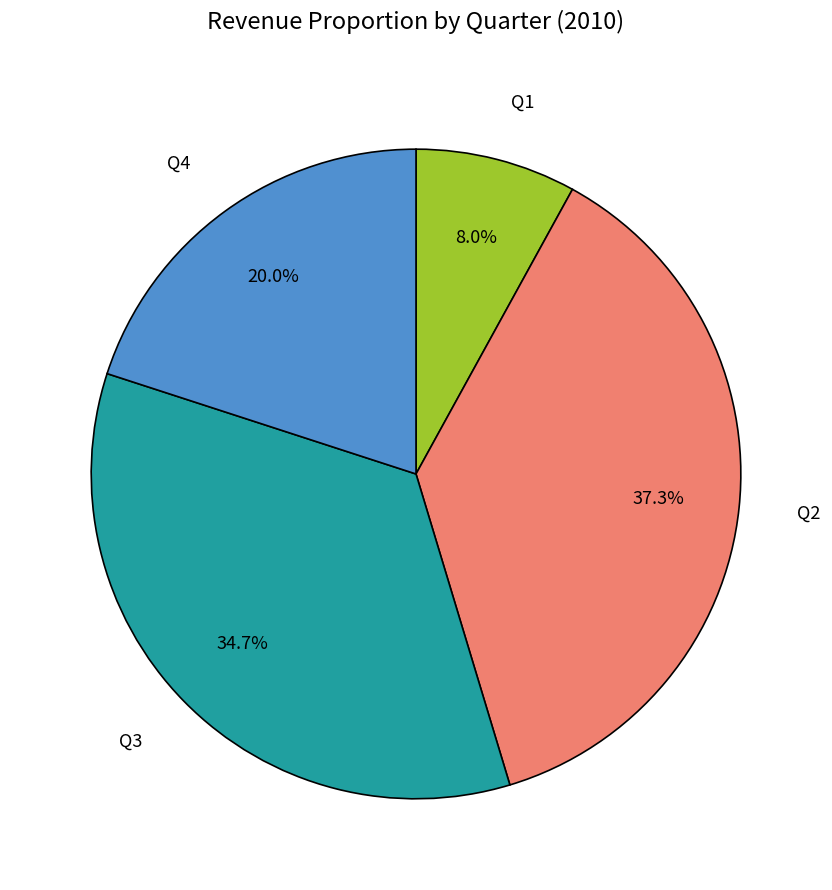

Is there any slice that represents more than half of the pie?

No